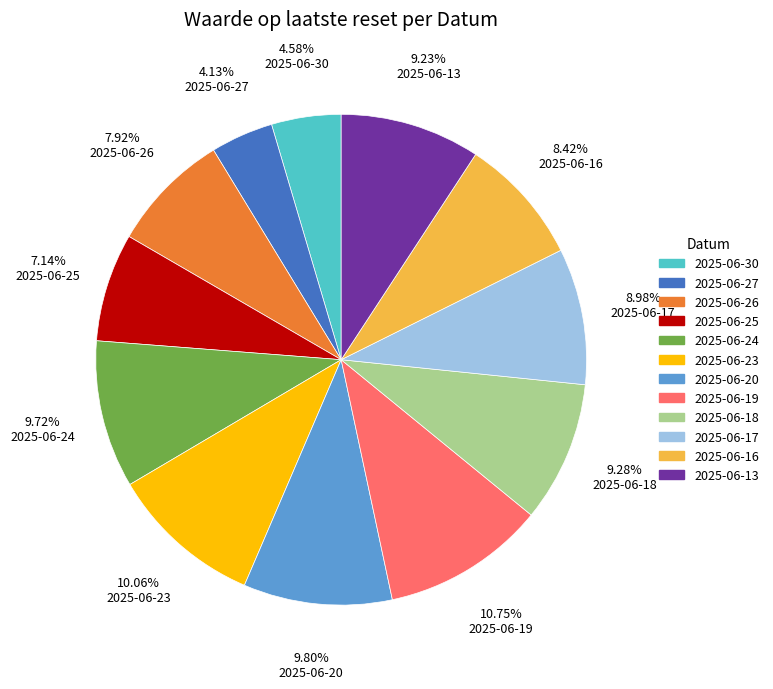

Is 2025-06-26 the majority of the pie?

No